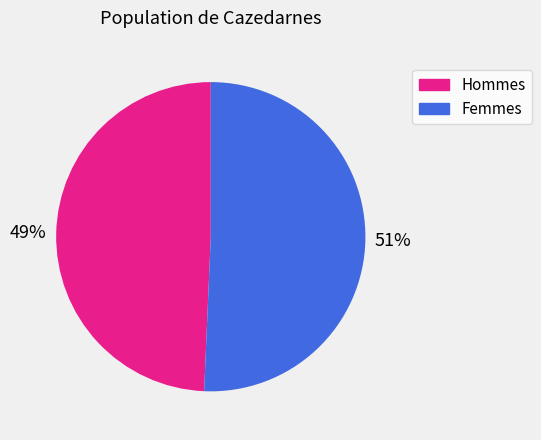

To the nearest percent, what is the average slice percentage?

50%